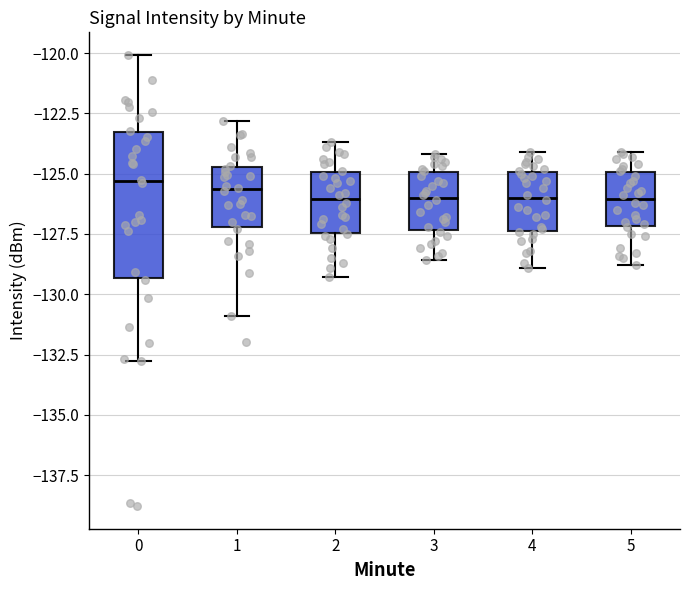

Where does the median line of the box at x = 1 sit on the y-axis? The values are not printed on the chart, so give them approximately, as read against the axis.

-125.5